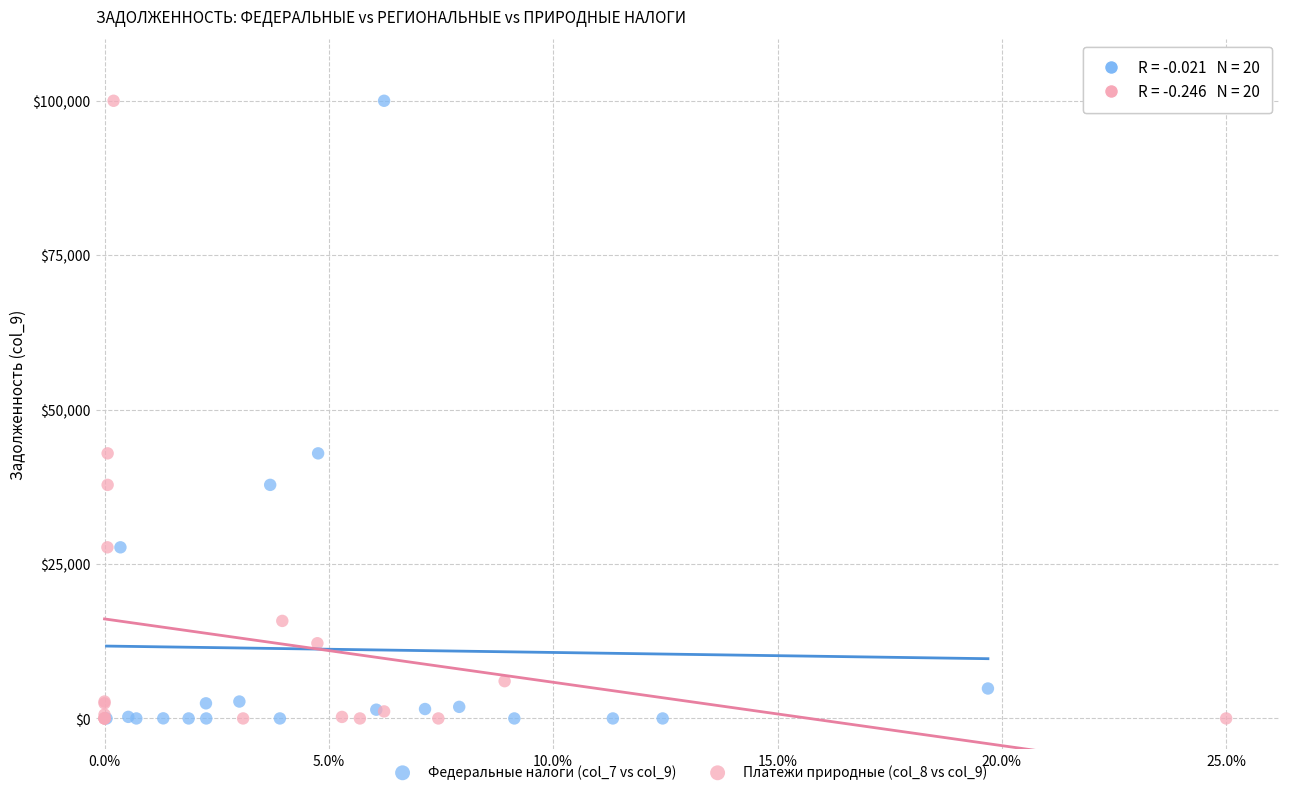

What are all the series names shown in the legend?

Федеральные налоги (col_7 vs col_9), Платежи природные (col_8 vs col_9)